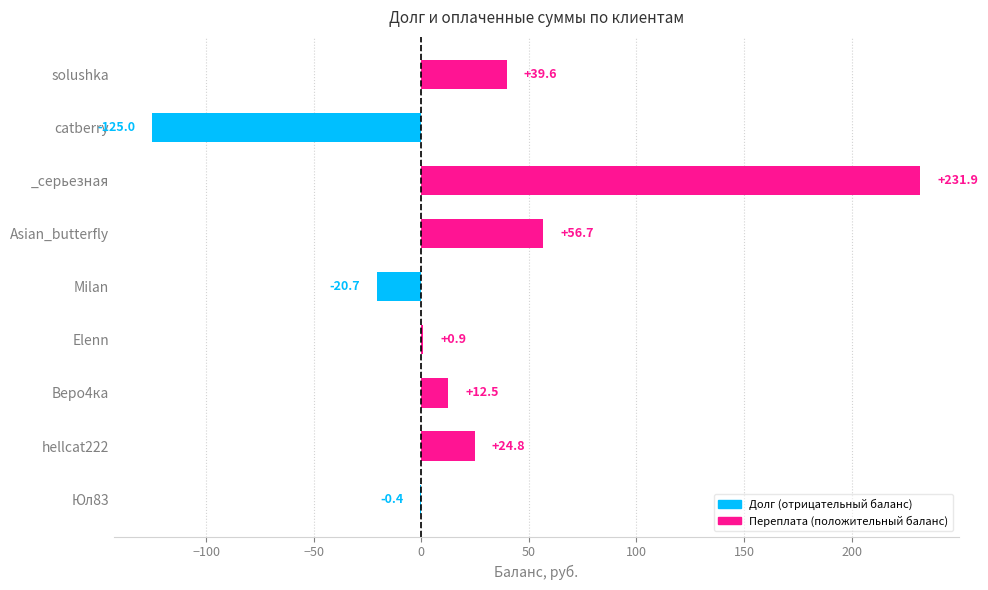

Count the number of values greater than 12.

5